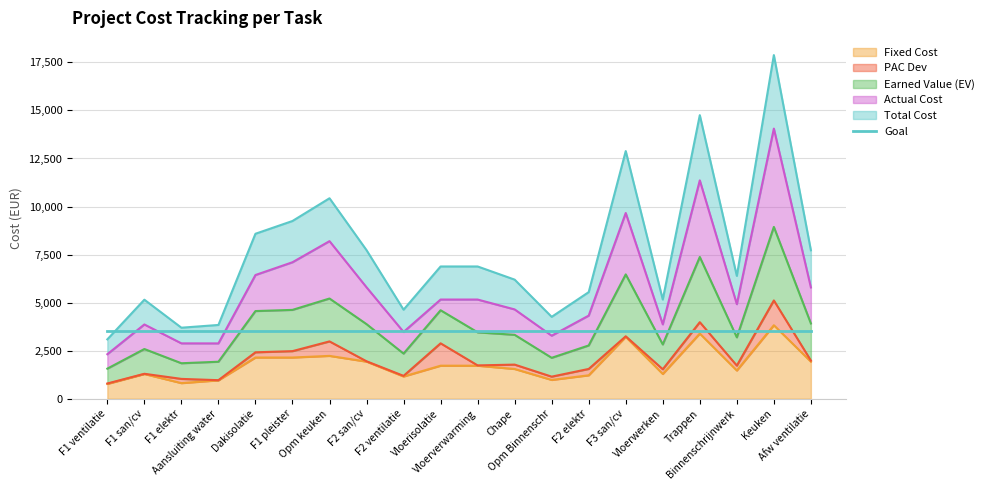

Where is the first local minimum for Earned Value (EV)?

F1 elektr